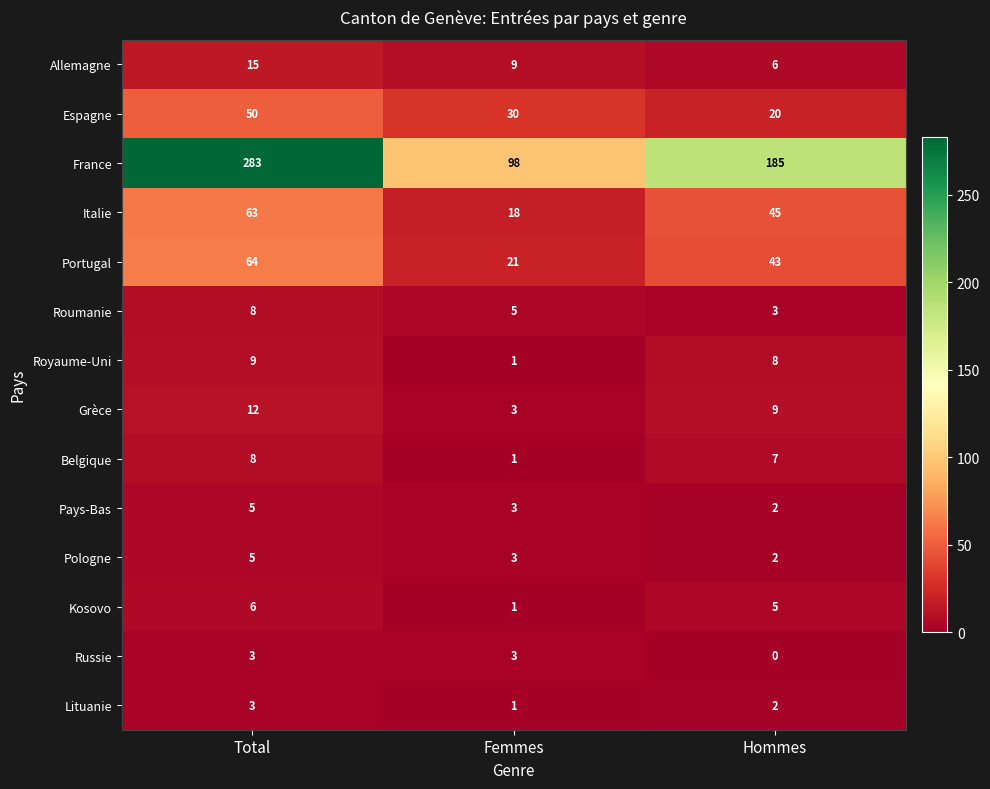

Which series has the largest total across all categories?

France